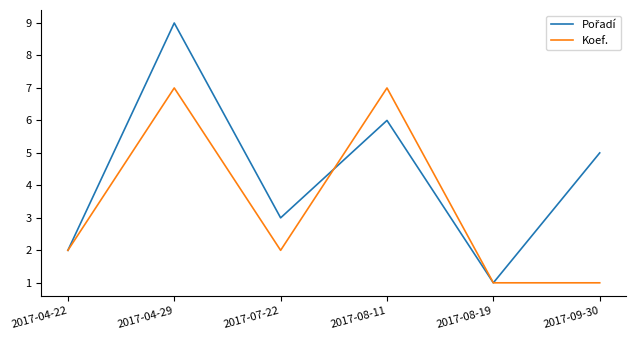

Count the number of data series in this chart.

2